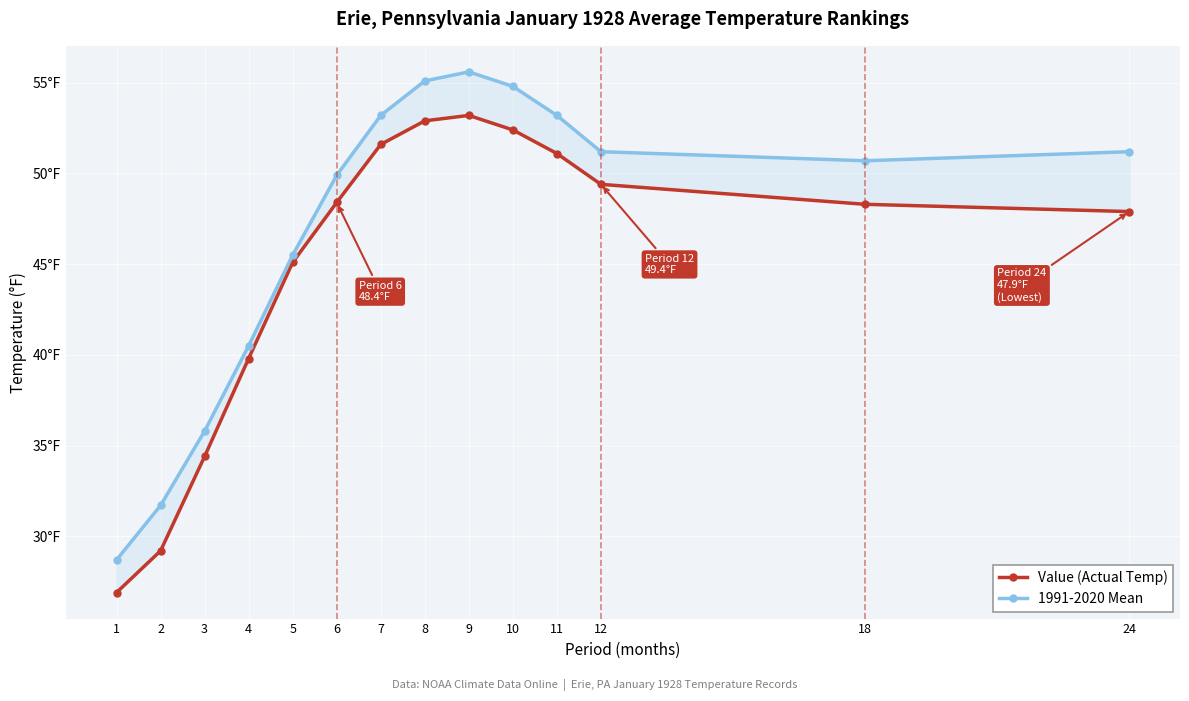

Reading right to left, extract all data points from this chart.

Value (Actual Temp): 24=47.9	18=48.3	12=49.4	11=51.1	10=52.4	9=53.2	8=52.9	7=51.6	6=48.4	5=45.1	4=39.8	3=34.4	2=29.2	1=26.9
1991-2020 Mean: 24=51.2	18=50.7	12=51.2	11=53.2	10=54.8	9=55.6	8=55.1	7=53.2	6=49.9	5=45.5	4=40.5	3=35.8	2=31.7	1=28.7